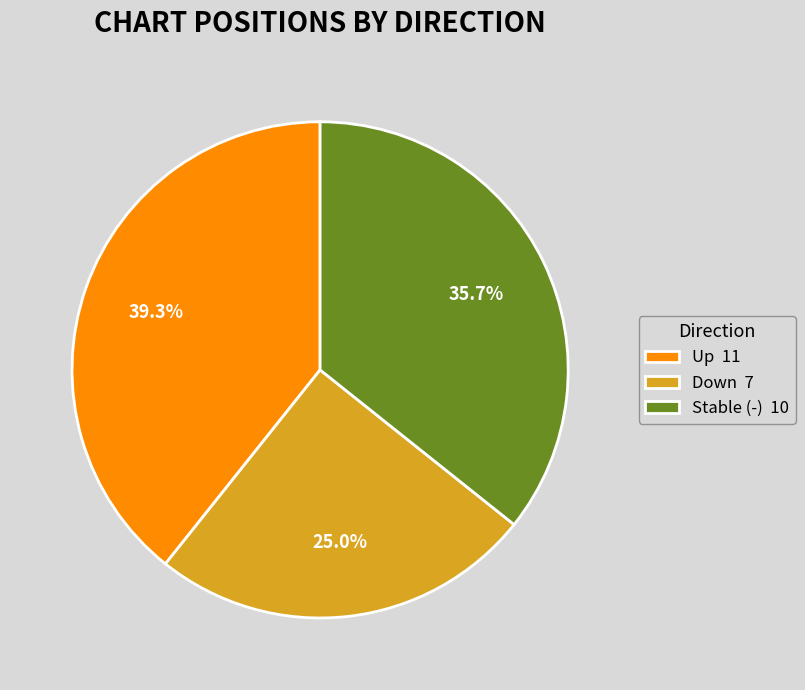

Is Up 11 the majority of the pie?

No